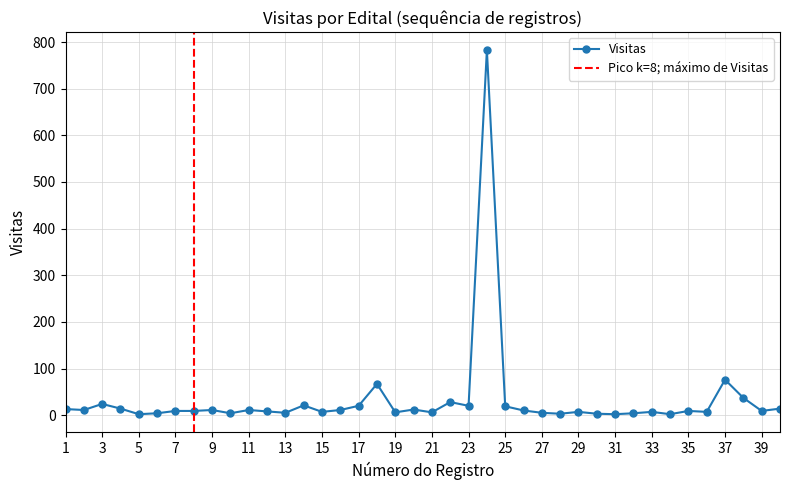

List the labels in order of value, smallest first.

5, 31, 34, 28, 30, 6, 10, 32, 13, 27, 19, 21, 15, 29, 33, 36, 12, 7, 8, 35, 39, 26, 2, 9, 11, 16, 20, 1, 4, 40, 25, 17, 23, 14, 3, 22, 38, 18, 37, 24